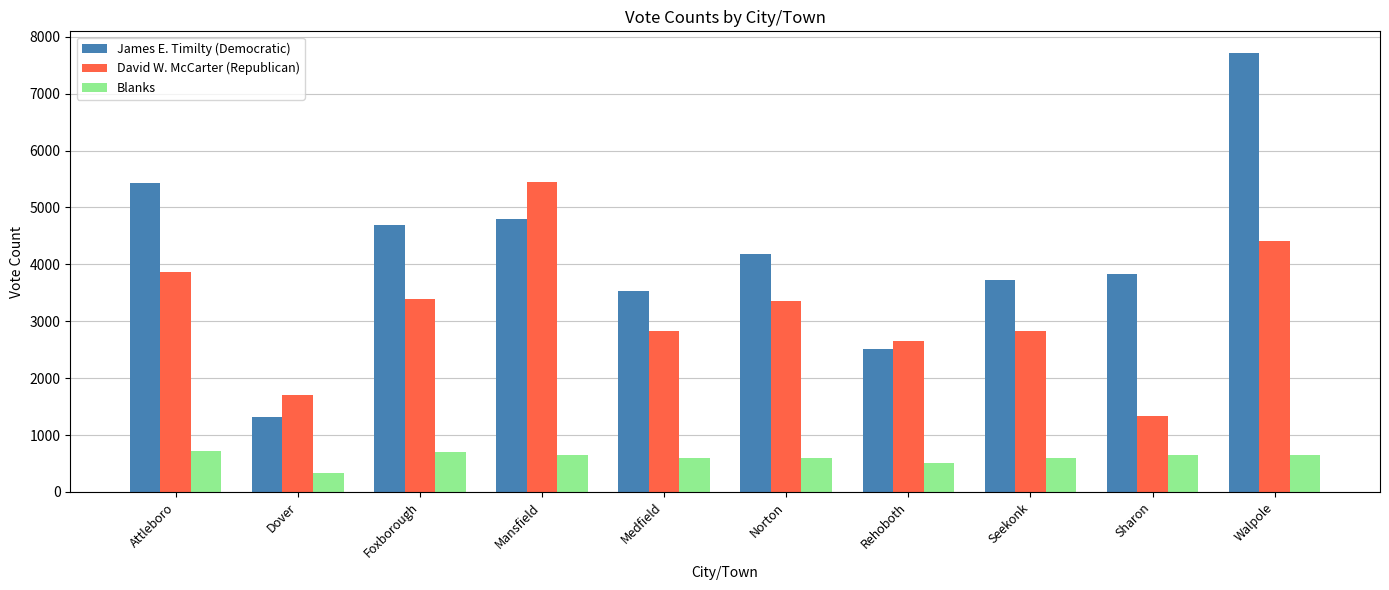

What is the average value of the David W. McCarter (Republican) series?

3182